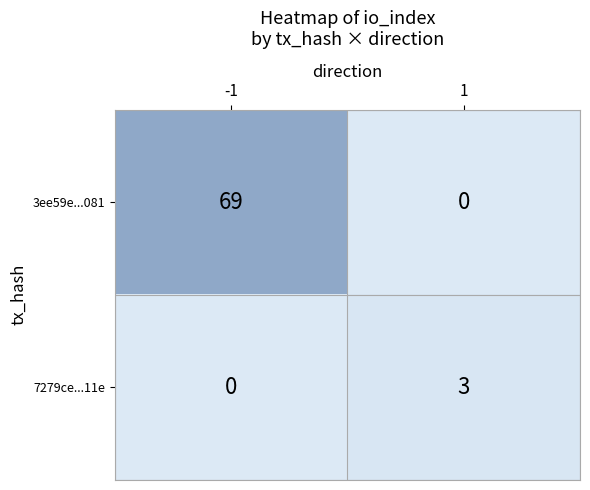

At which category is the sum across all series the highest?

-1